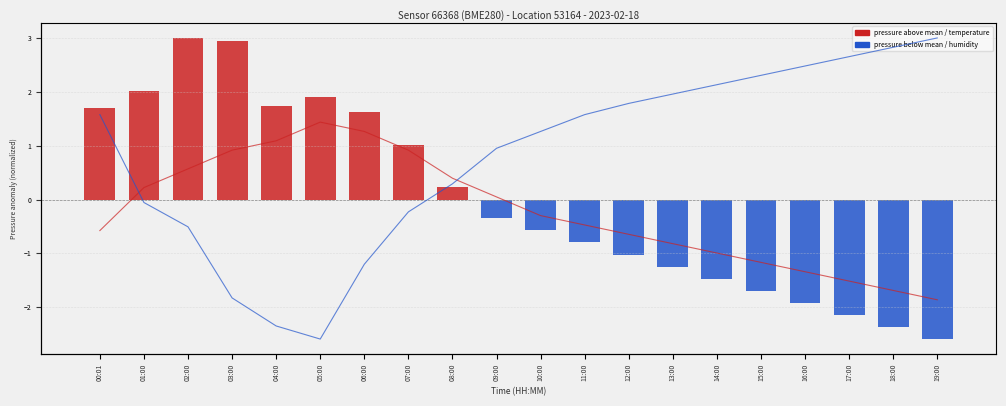

Reading left to right, transcribe all the data shown in this chart.

temperature: 00:01=12.0	01:00=12.2	02:00=12.3	03:00=12.4	04:00=12.5	05:00=12.6	06:00=12.6	07:00=12.4	08:00=12.3	09:00=12.2	10:00=12.1	11:00=12.1	12:00=12.0	13:00=11.9	14:00=11.9	15:00=11.8	16:00=11.8	17:00=11.8	18:00=11.7	19:00=11.7
humidity (shifted): 00:01=12.6	01:00=12.2	02:00=12.0	03:00=11.7	04:00=11.5	05:00=11.4	06:00=11.8	07:00=12.1	08:00=12.3	09:00=12.5	10:00=12.5	11:00=12.6	12:00=12.7	13:00=12.8	14:00=12.8	15:00=12.9	16:00=12.9	17:00=13.0	18:00=13.0	19:00=13.0